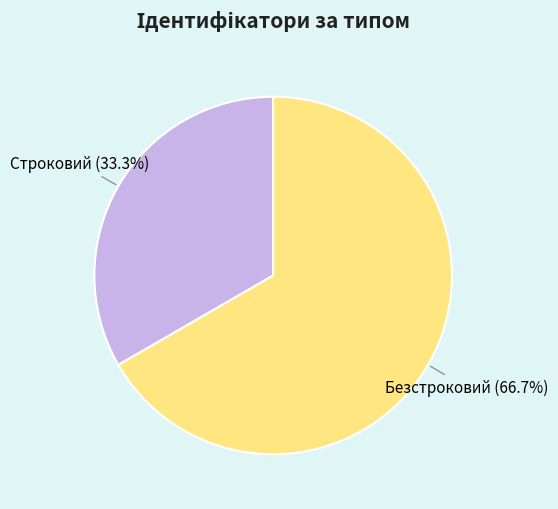

Rank the categories by value from highest to lowest.

Безстроковий, Строковий